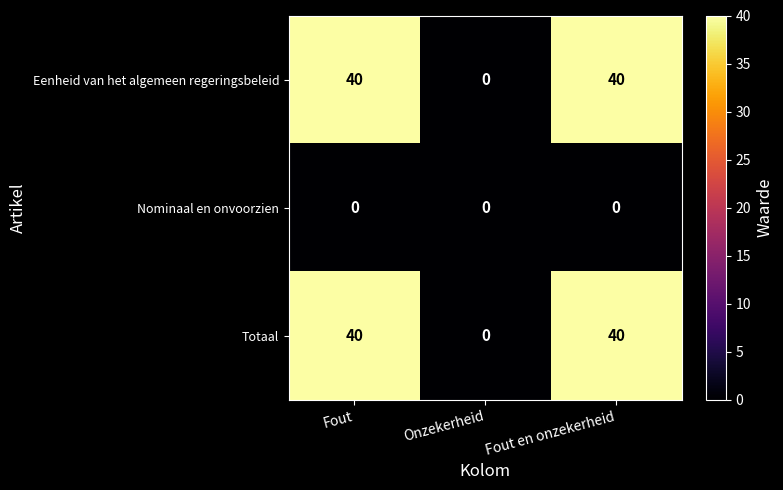

What is the average value of the Totaal series?

27